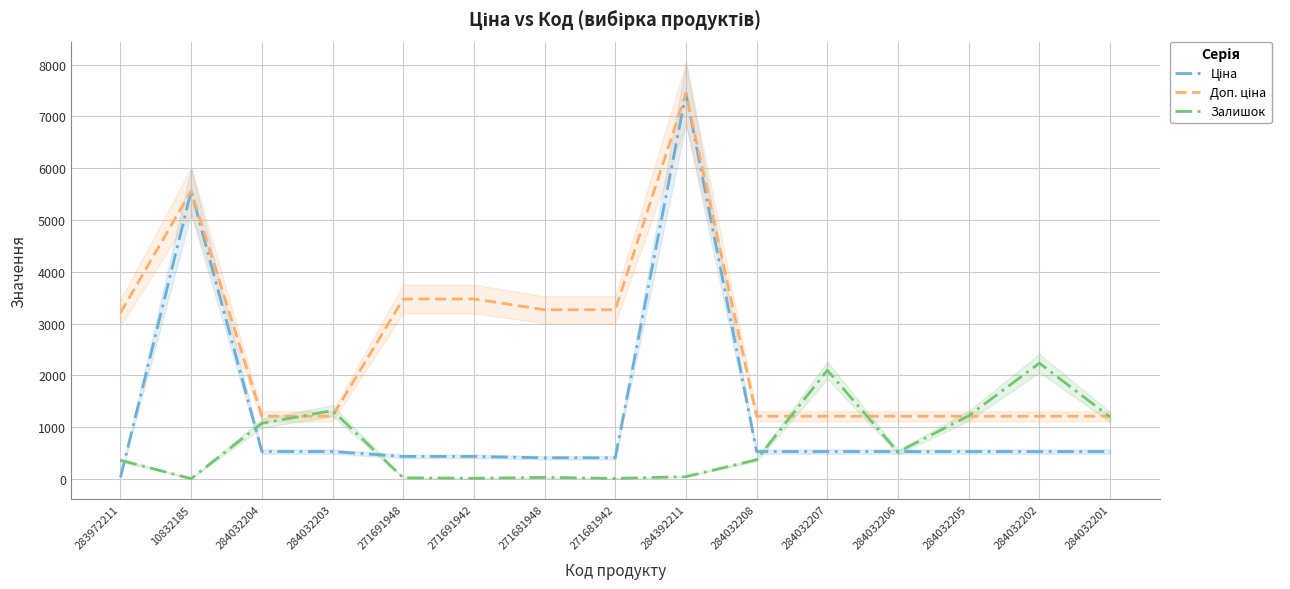

At which label does Ціна first exceed 528?

10832185